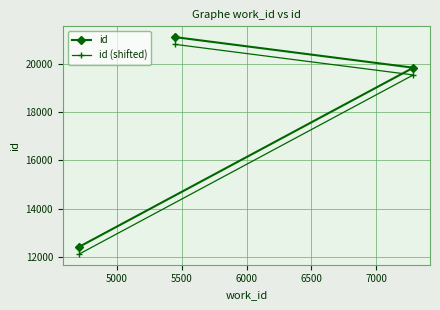

Reading right to left, list all the values displayed in this chart.

id: 21109	19844	12430
id (shifted): 20809	19544	12130